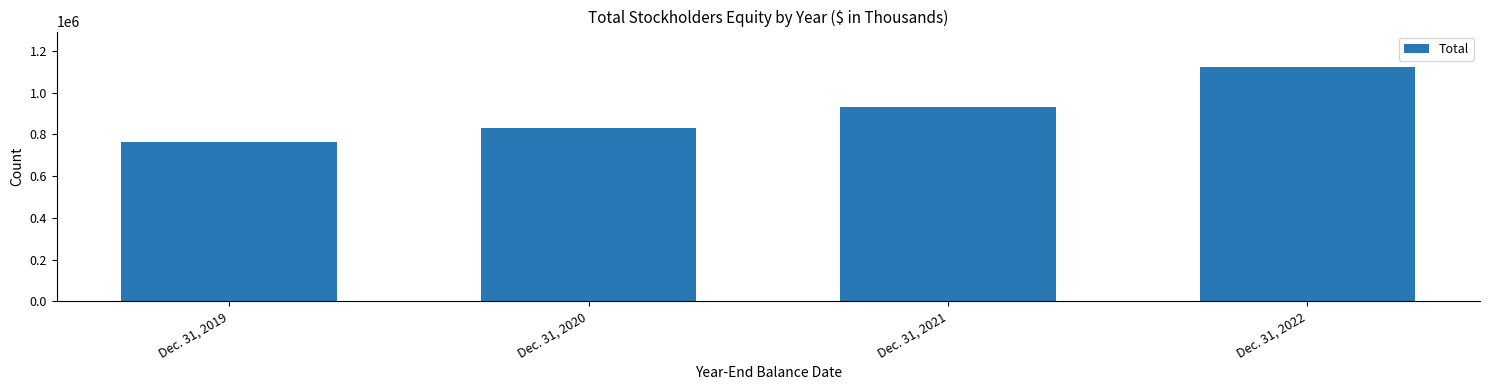

What is the sum of all values?

3644761